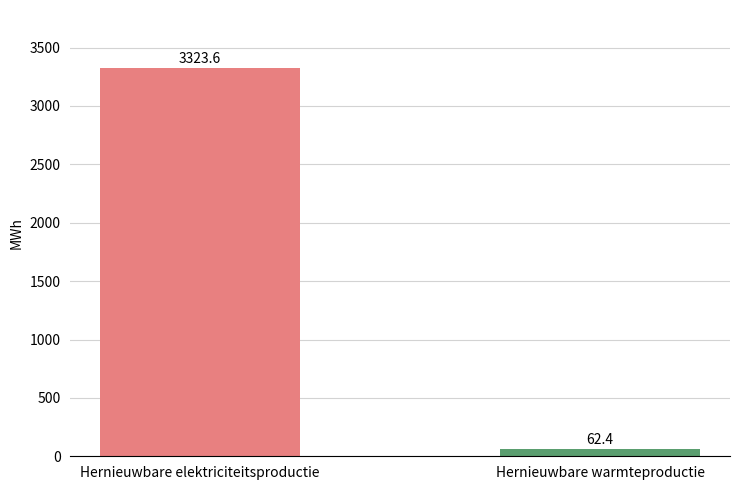

What is the difference between the maximum and minimum values in the Warmteproductie series?

62.4